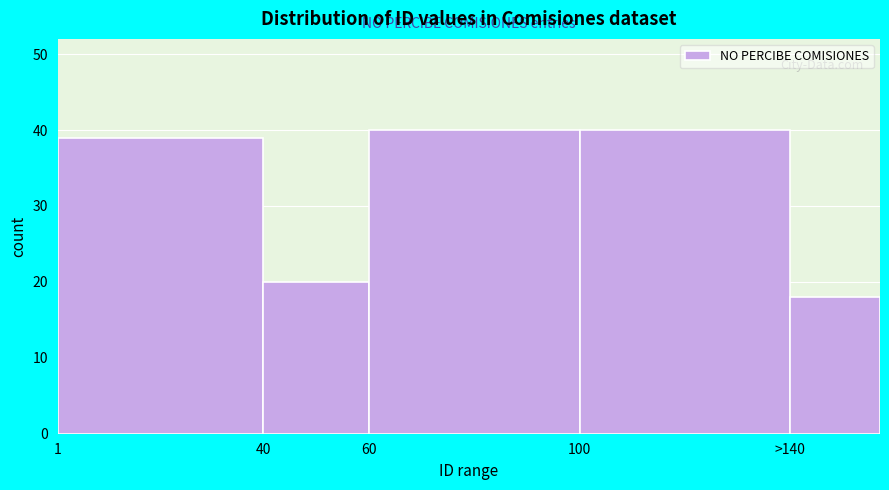

Reading left to right, transcribe all the data shown in this chart.

39	20	40	40	18